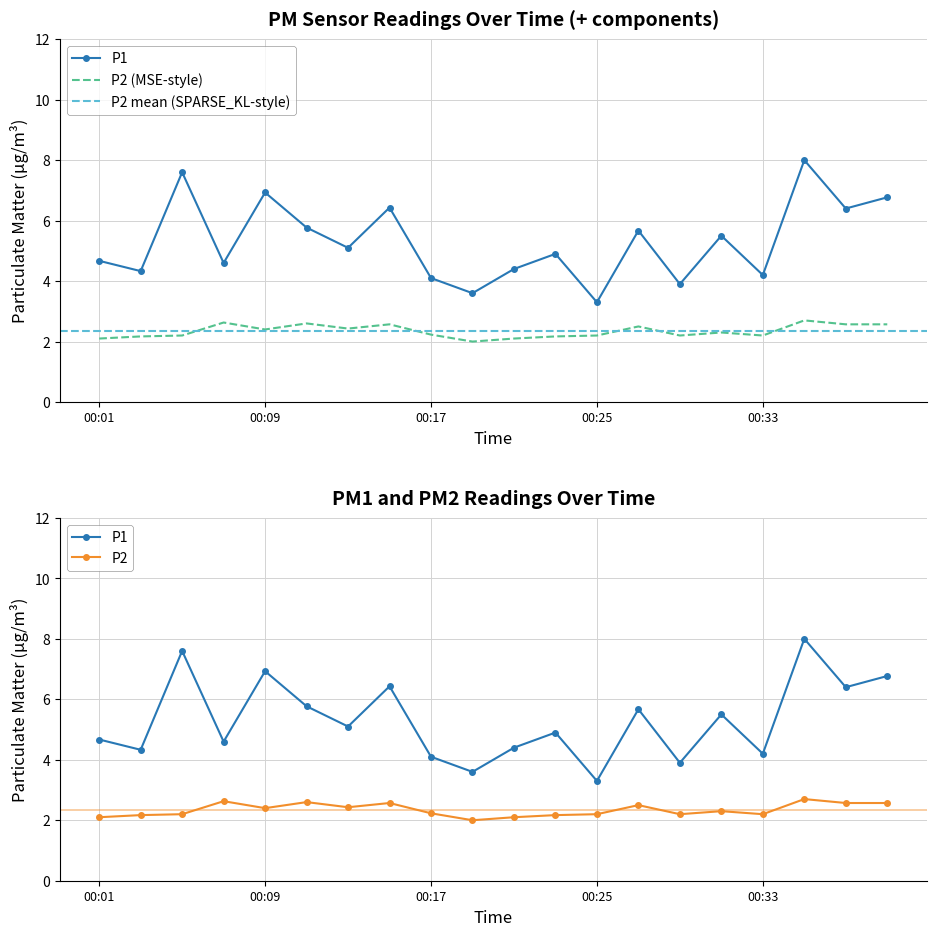

At which label does P1 reach its minimum?

00:25